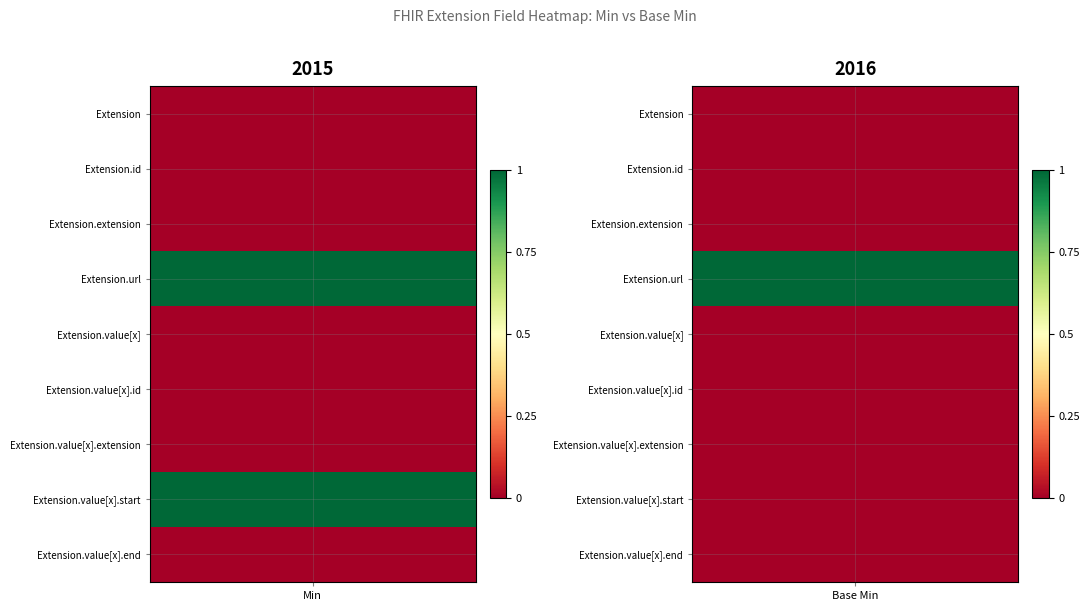

Rank the series by their maximum value, from highest to lowest.

Extension.url, Extension.value[x].start, Extension, Extension.id, Extension.extension, Extension.value[x], Extension.value[x].id, Extension.value[x].extension, Extension.value[x].end